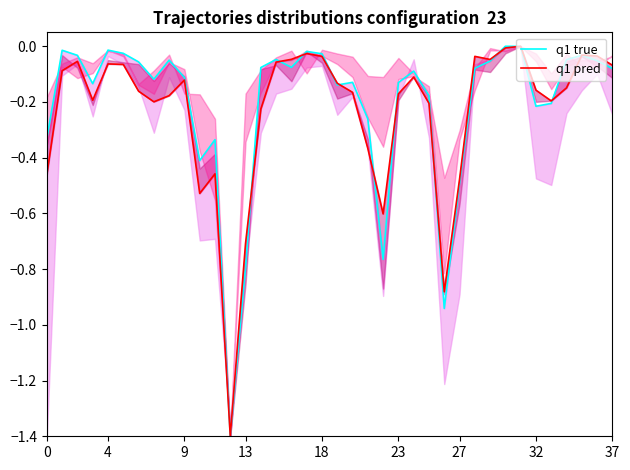

True or false: q1 true has more than 0 points higher than both neighbors.

True